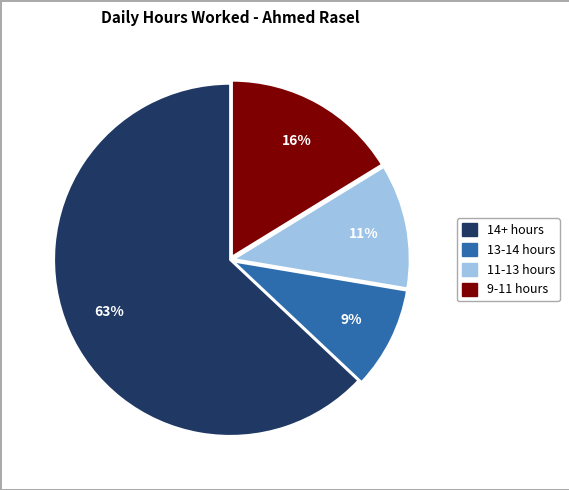

Does any single category account for the majority?

Yes